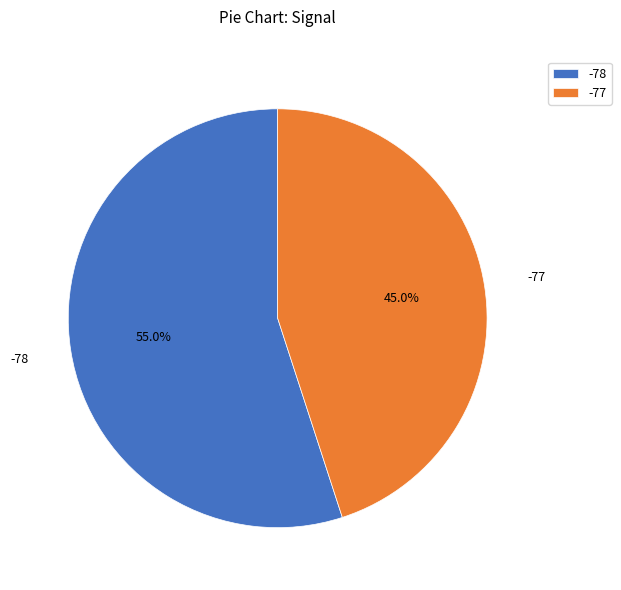

Which slice is the smallest?

-77